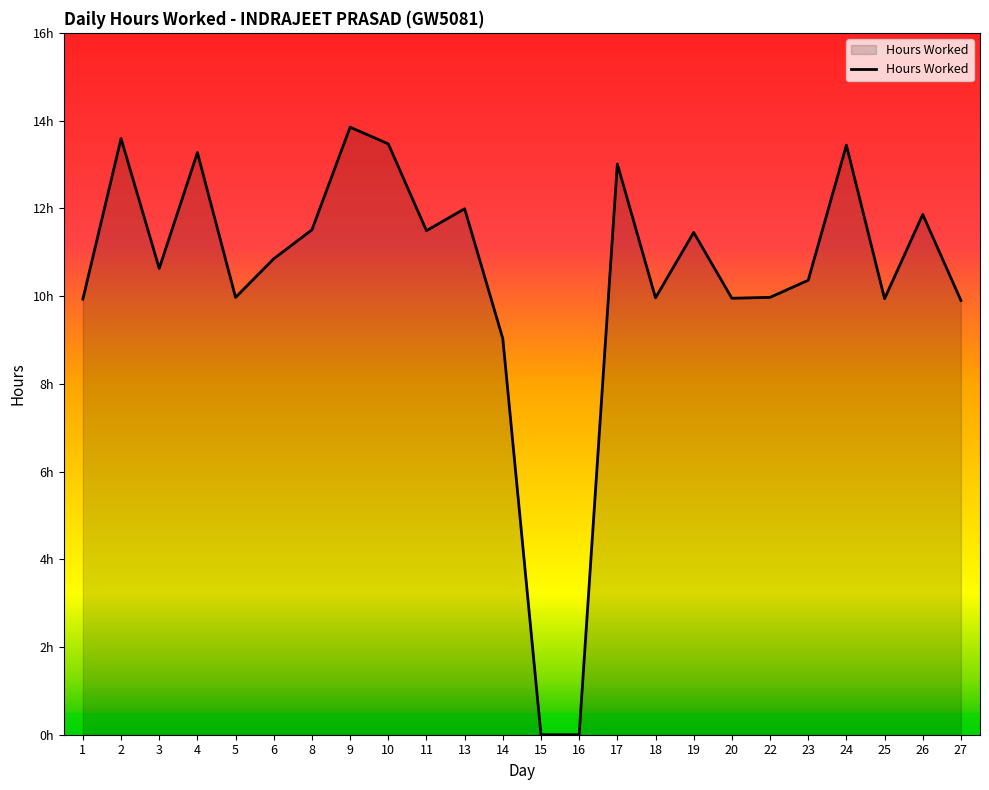

Reading left to right, what are all the values shown in this chart?

1=9.9	2=13.6	3=10.6	4=13.3	5=10.0	6=10.8	8=11.5	9=13.8	10=13.5	11=11.5	13=12.0	14=9.0	15=0.0	16=0.0	17=13.0	18=10.0	19=11.4	20=9.9	22=10.0	23=10.4	24=13.4	25=9.9	26=11.9	27=9.9